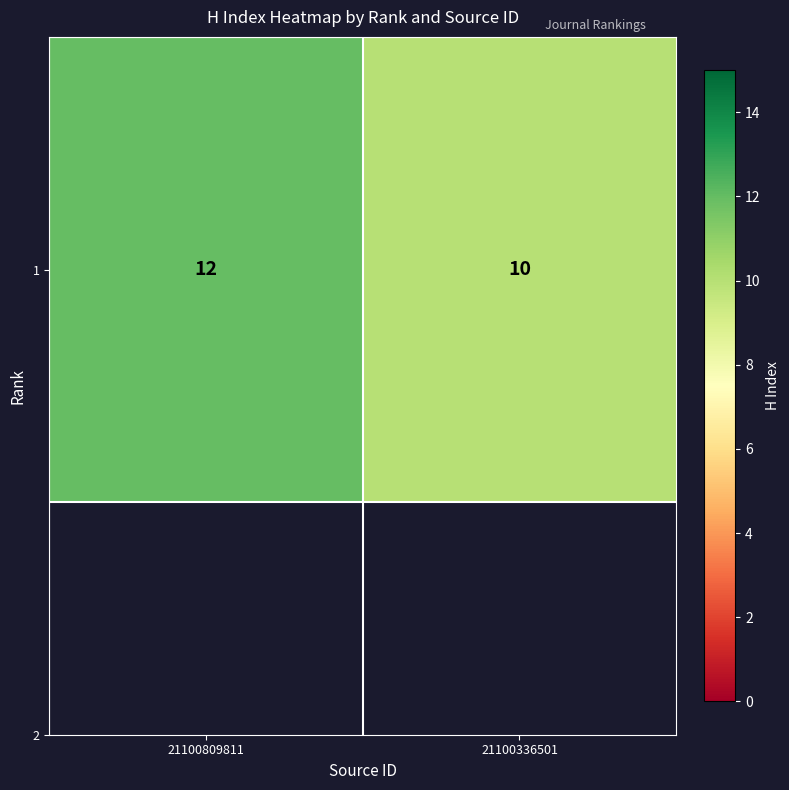

Where is the data nearest to the value 11?

21100809811